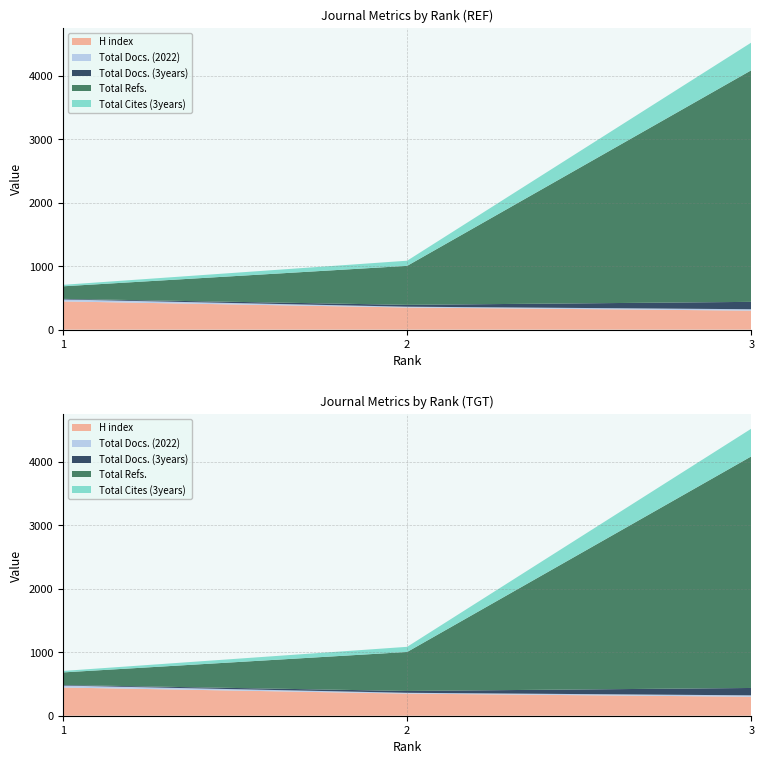

Reading left to right, extract all data points from this chart.

H index: 1=444	2=348	3=299
Total Docs. (2022): 1=31	2=13	3=22
Total Docs. (3years): 1=9	2=29	3=116
Total Refs.: 1=198	2=614	3=3648
Total Cites (3years): 1=23	2=81	3=436